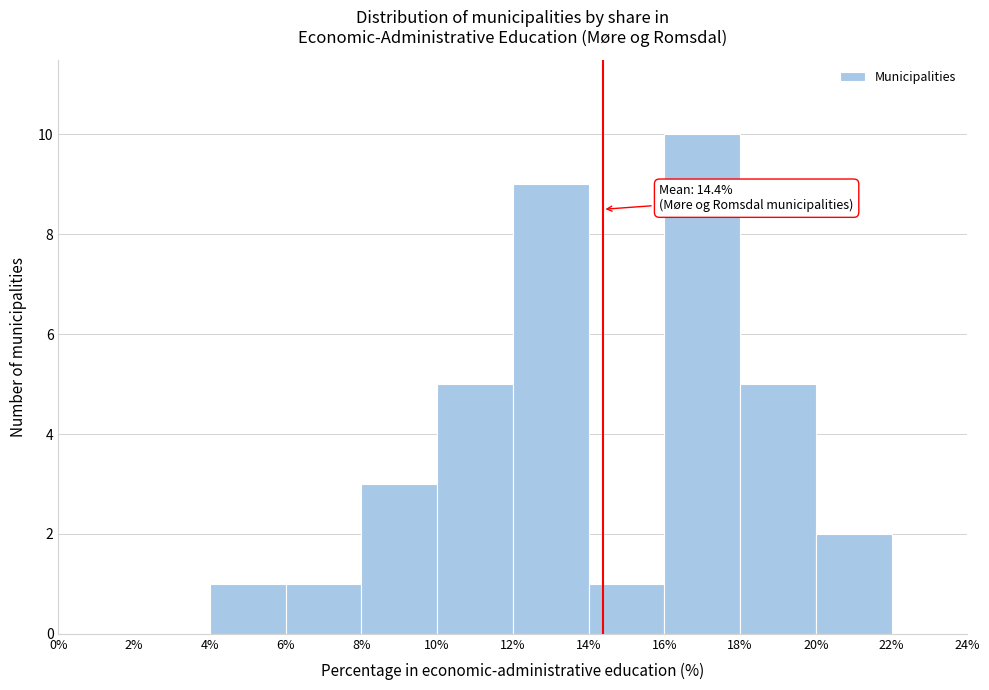

Which range on the x-axis has the tallest bar?

16% to 18%